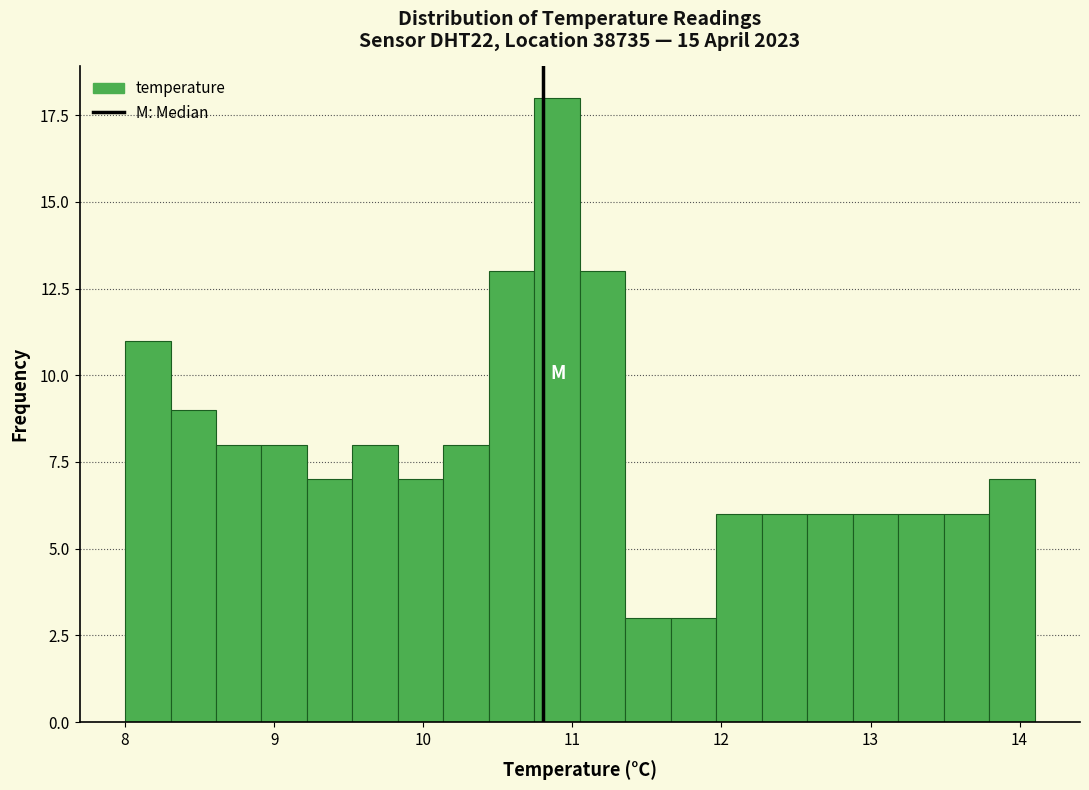

Read against the x-axis, roughly where is the centre of the tallest bar?

10.9